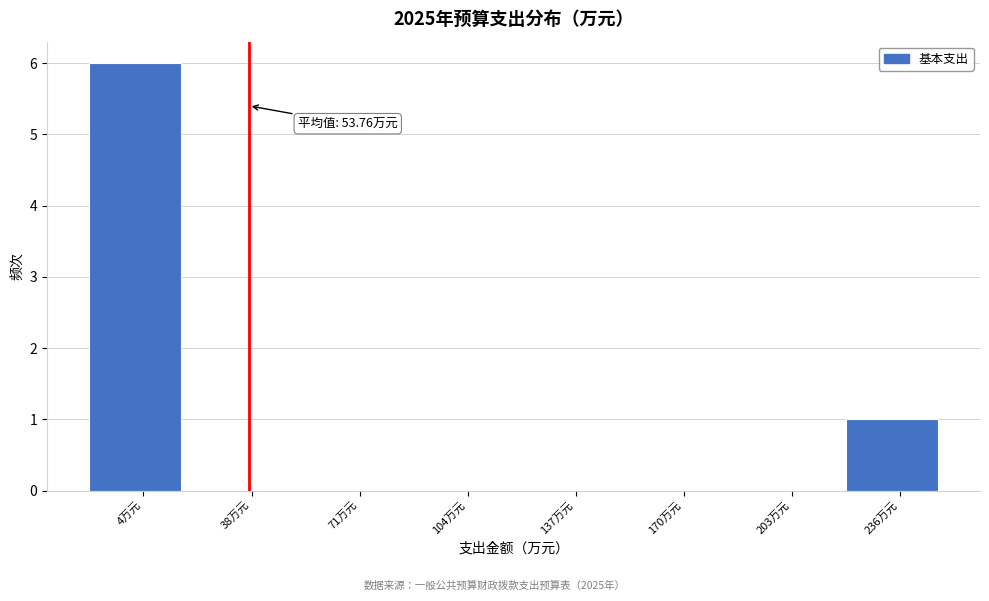

Reading left to right, list all the values displayed in this chart.

4万元=6	38万元=0	71万元=0	104万元=0	137万元=0	170万元=0	203万元=0	236万元=1